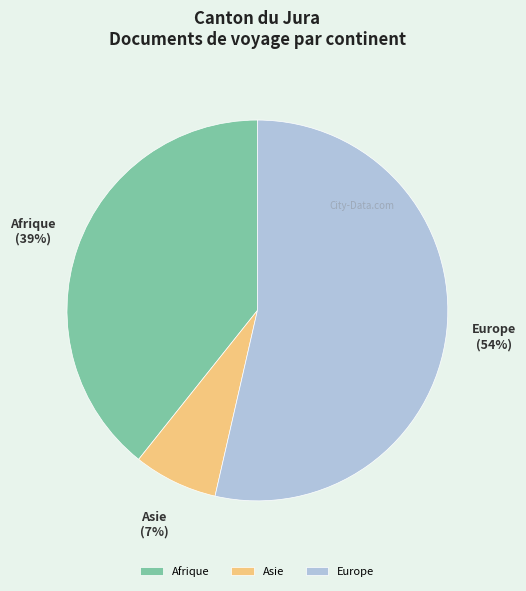

How many segments does this pie chart have?

3